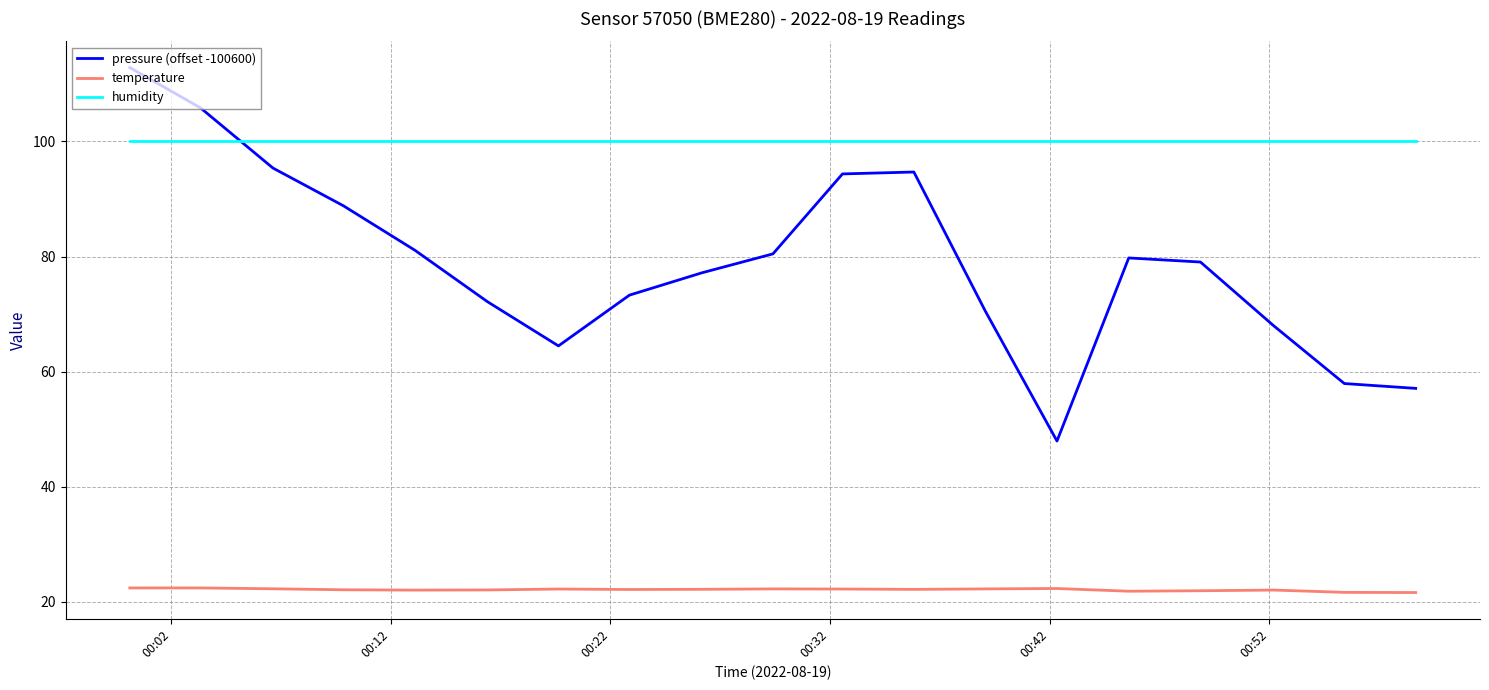

Does the chart display data point markers on the line(s)?

No